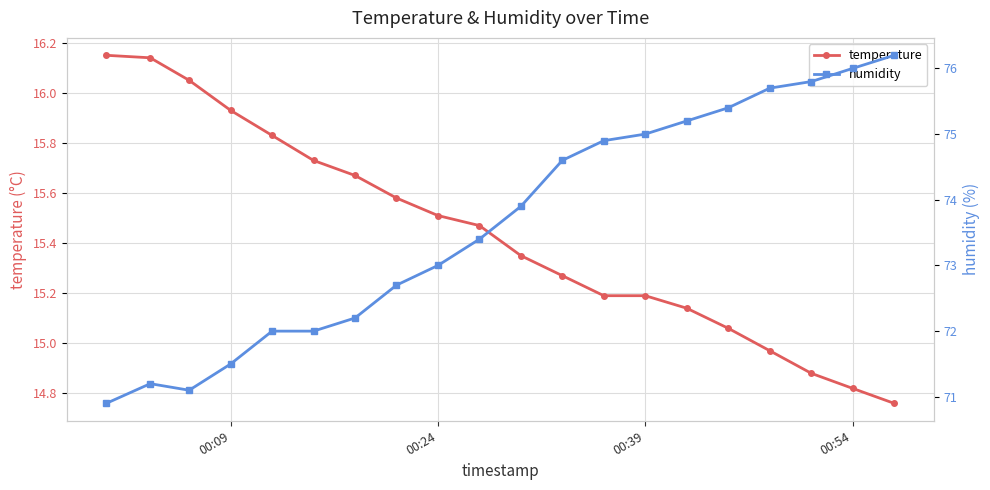

Reading right to left, transcribe all the data shown in this chart.

temperature: 14.8	14.8	14.9	15.0	15.1	15.1	15.2	15.2	15.3	15.3	15.5	15.5	15.6	15.7	15.7	15.8	15.9	16.1	16.1	16.1
humidity: 76.2	76.0	75.8	75.7	75.4	75.2	75.0	74.9	74.6	73.9	73.4	73.0	72.7	72.2	72.0	72.0	71.5	71.1	71.2	70.9